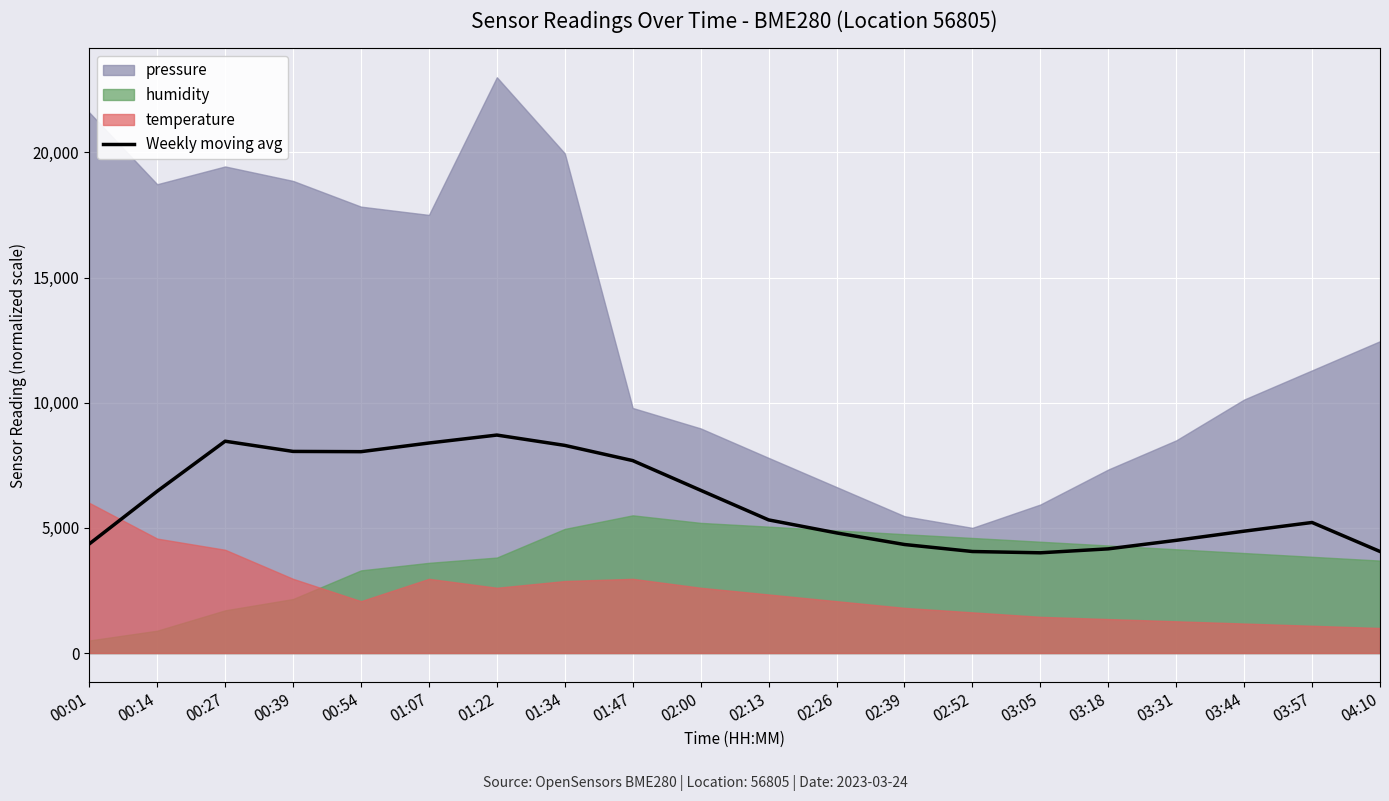

The value at 01:47 is 2407.0. True or false?

False